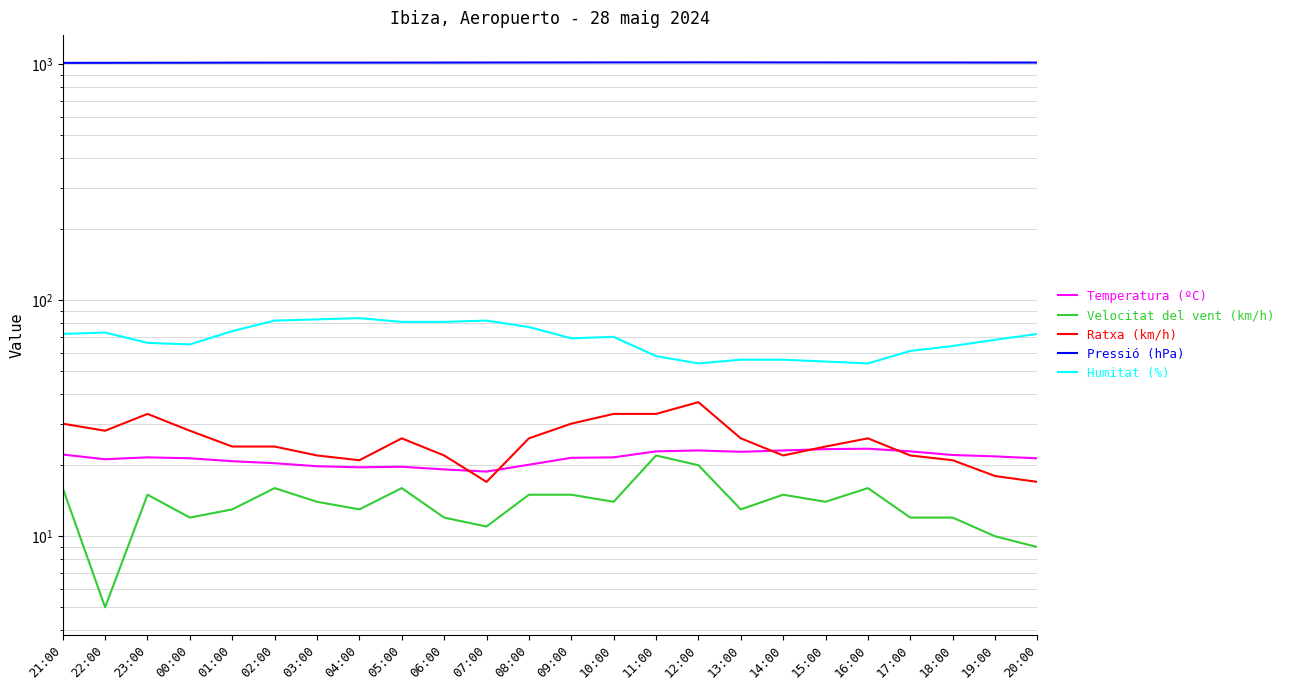

The Humitat (%) series shows 112.4 at 22:00. True or false?

False